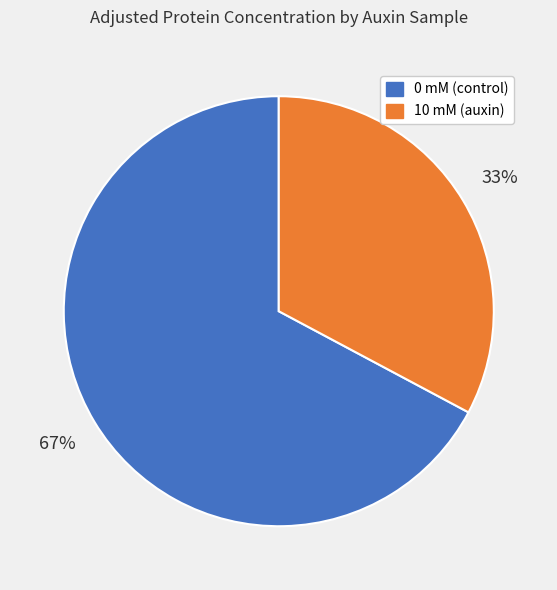

To the nearest percent, what is the average slice percentage?

50%